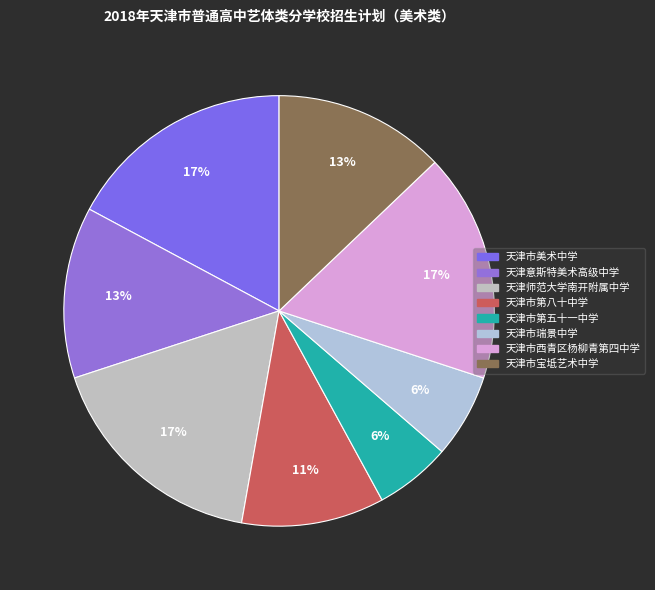

Is it true that 天津师范大学南开附属中学 is 3% of the pie?

False